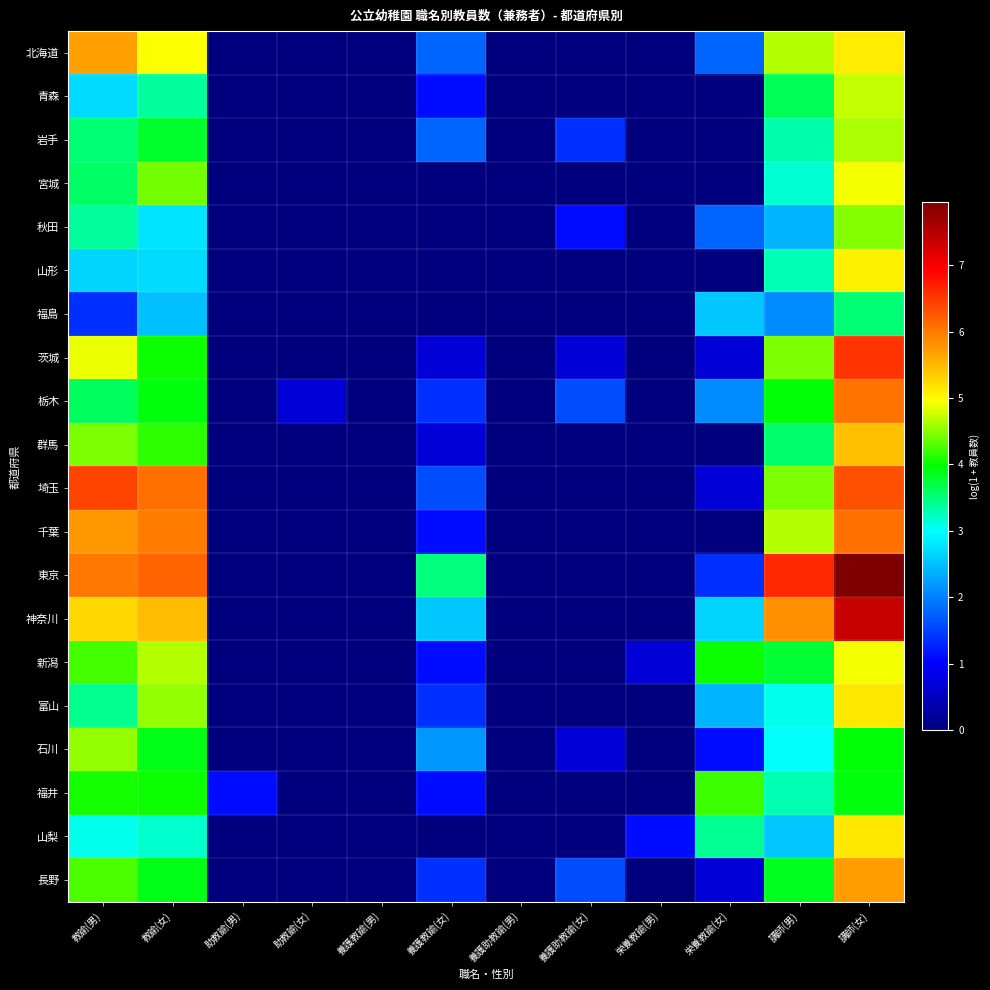

List the series in order of their peak value, lowest first.

福島, 福井, 秋田, 石川, 岩手, 青森, 宮城, 新潟, 山形, 山梨, 富山, 群馬, 北海道, 長野, 栃木, 千葉, 埼玉, 茨城, 神奈川, 東京